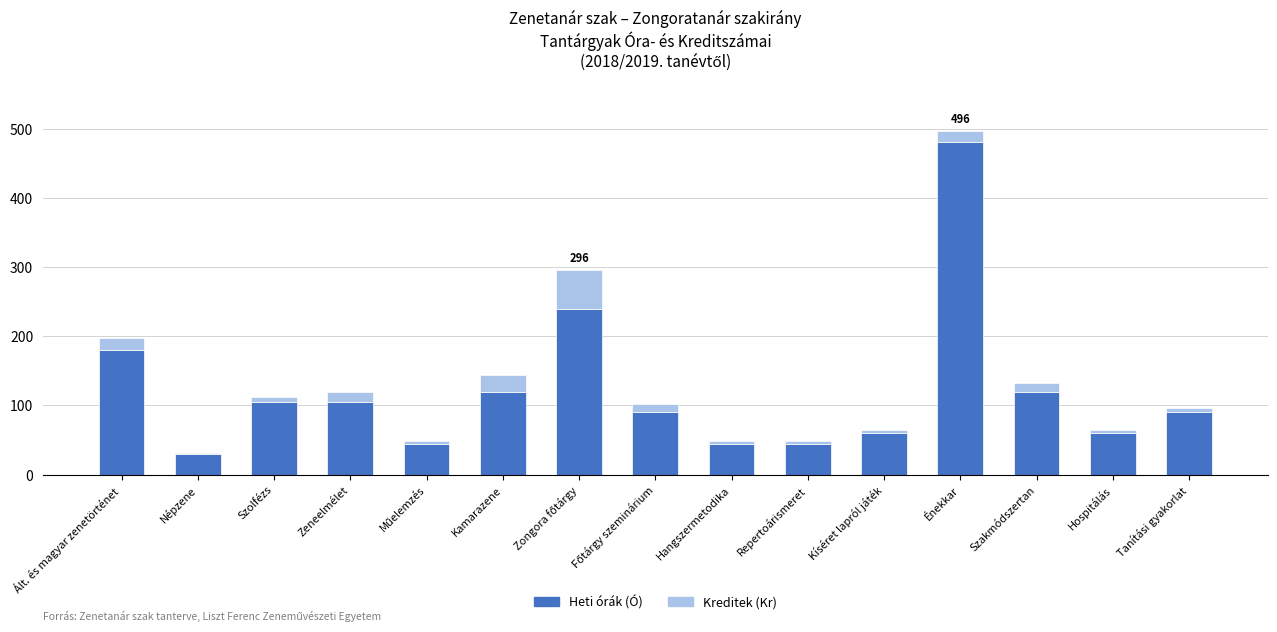

The Heti órák (Ó) series shows 140 at Szolfézs. True or false?

False